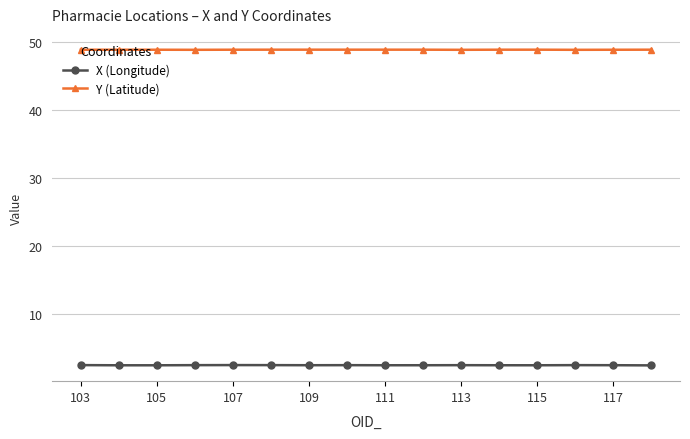

Which series has the largest total across all categories?

Y (Latitude)